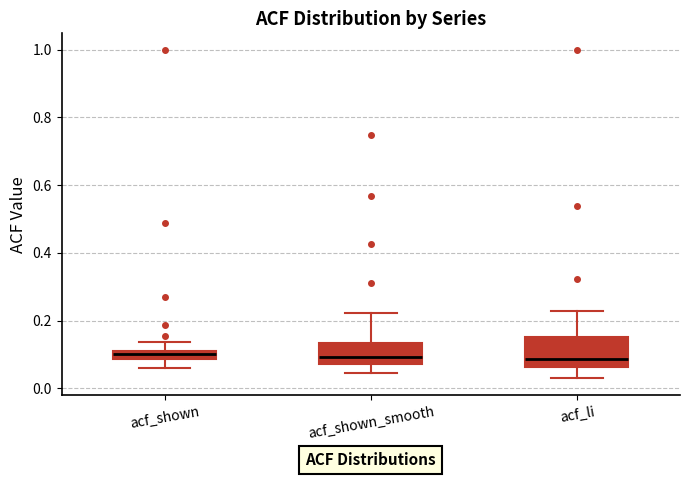

Which box is the tallest, from its lower edge to its upper edge?

acf_li